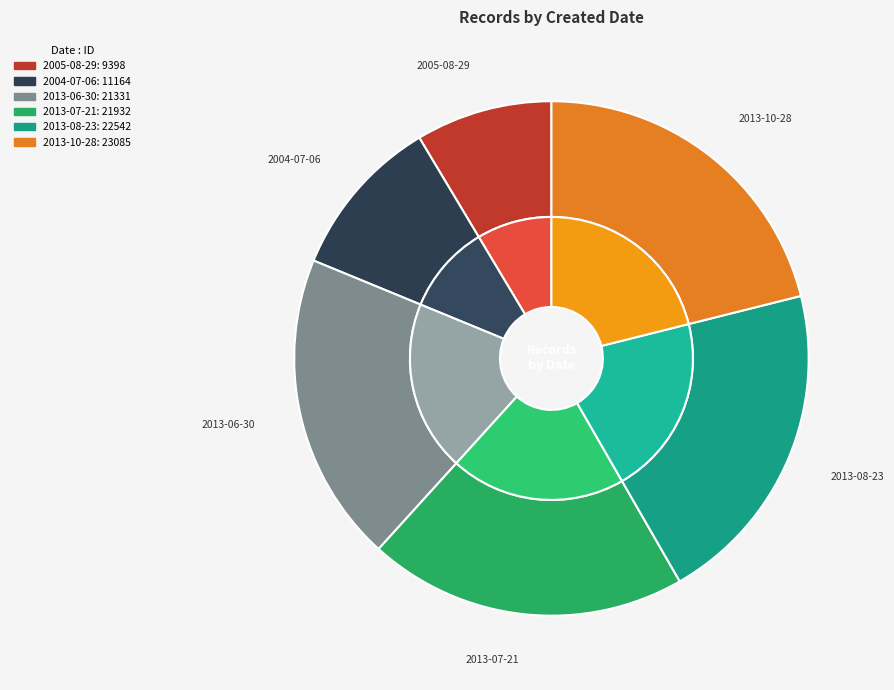

Do 2004-07-06 and 2013-10-28 together represent more than half of the pie?

No